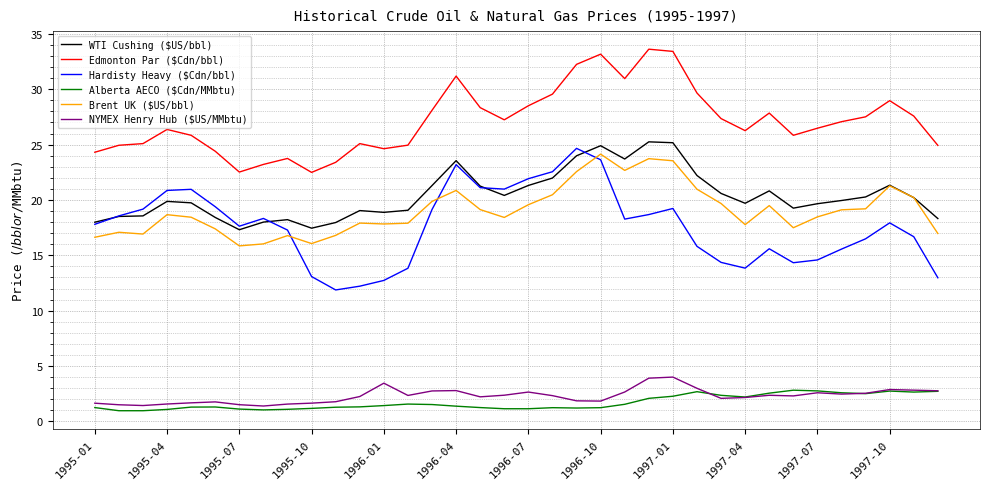

Which series has the largest total across all categories?

Edmonton Par ($Cdn/bbl)